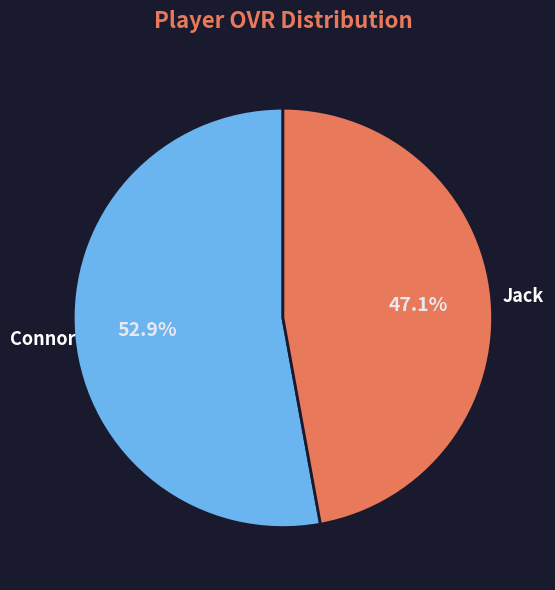

What percentage is the Jack slice, to the nearest percent?

47%